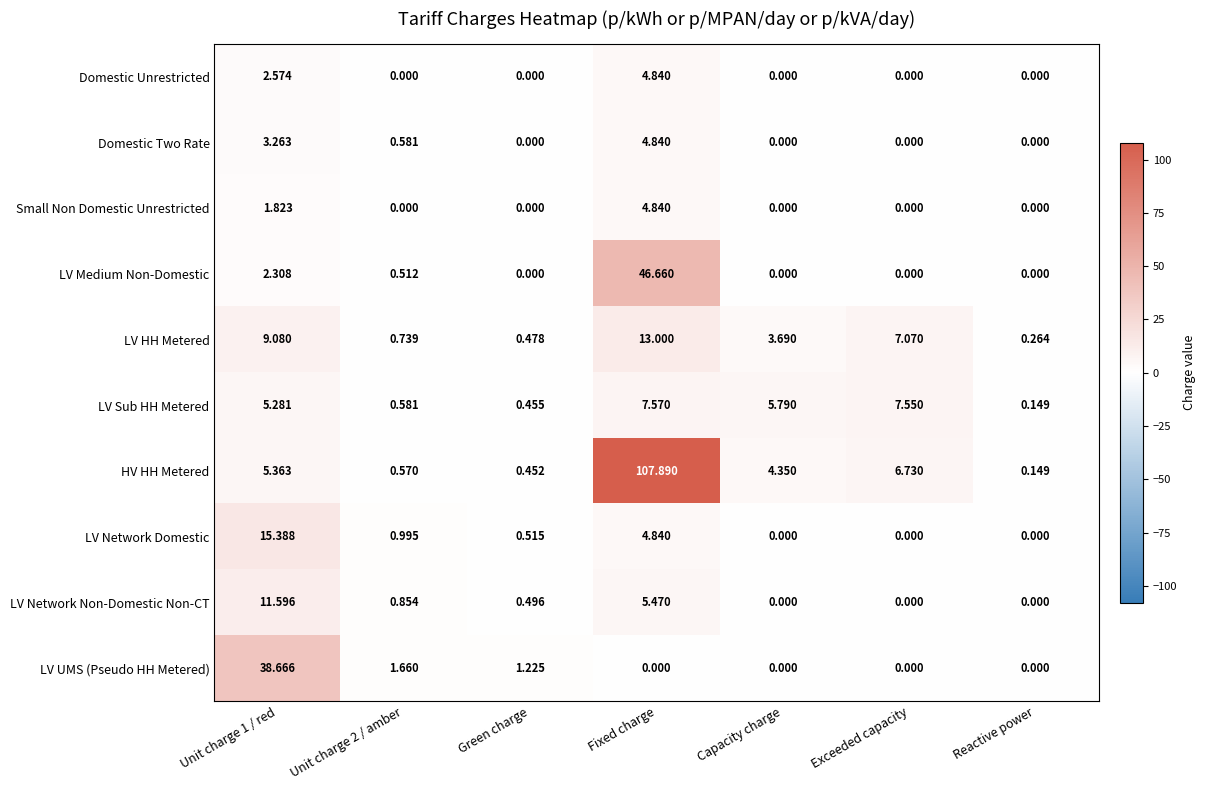

Which series has the largest total across all categories?

HV HH Metered